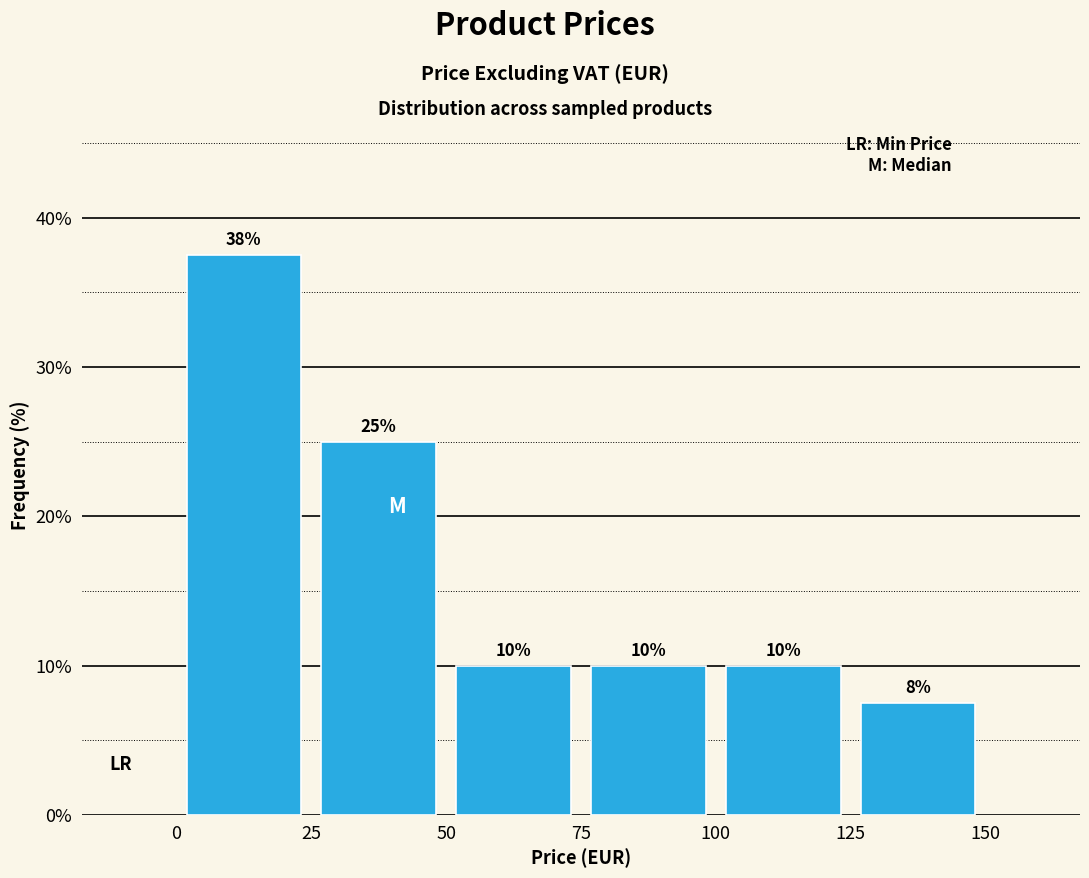

Which range on the x-axis has the tallest bar?

0 to 25